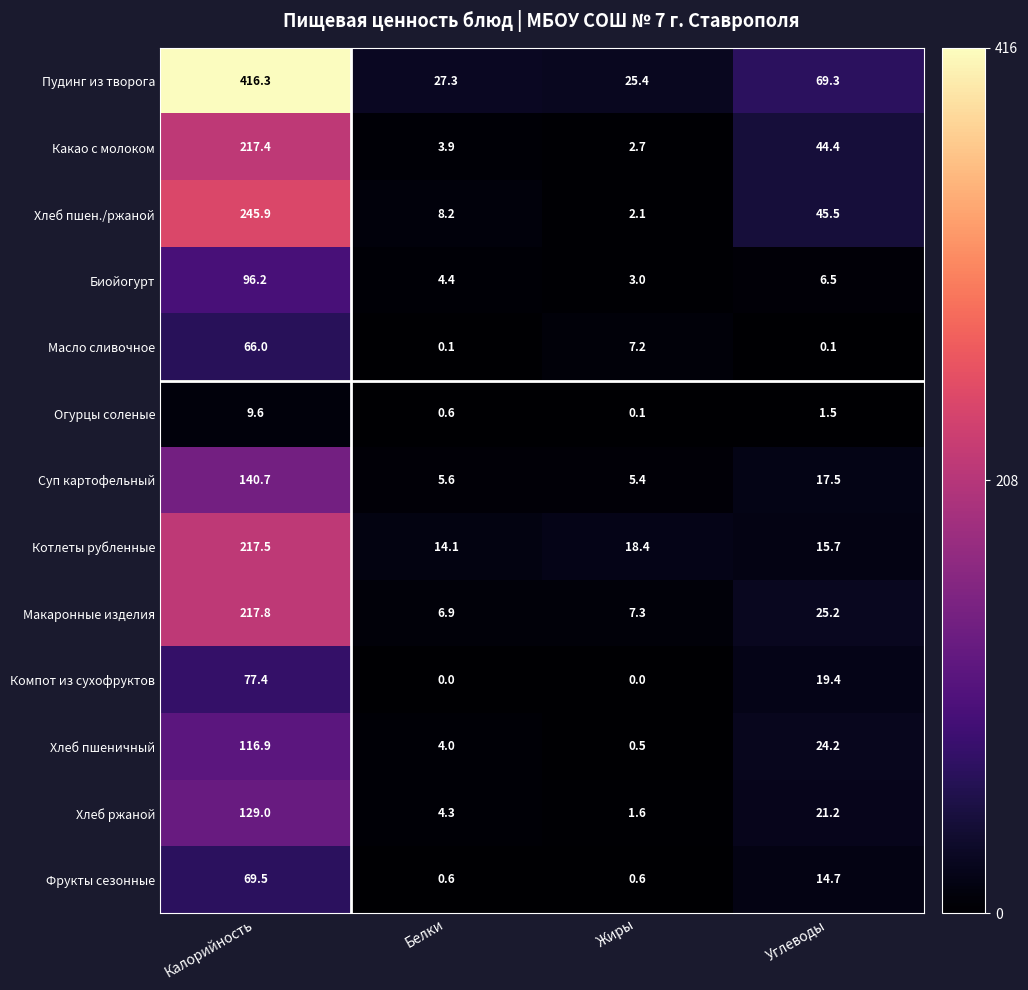

What is the approximate value of Суп картофельный at Калорийность?

140.7